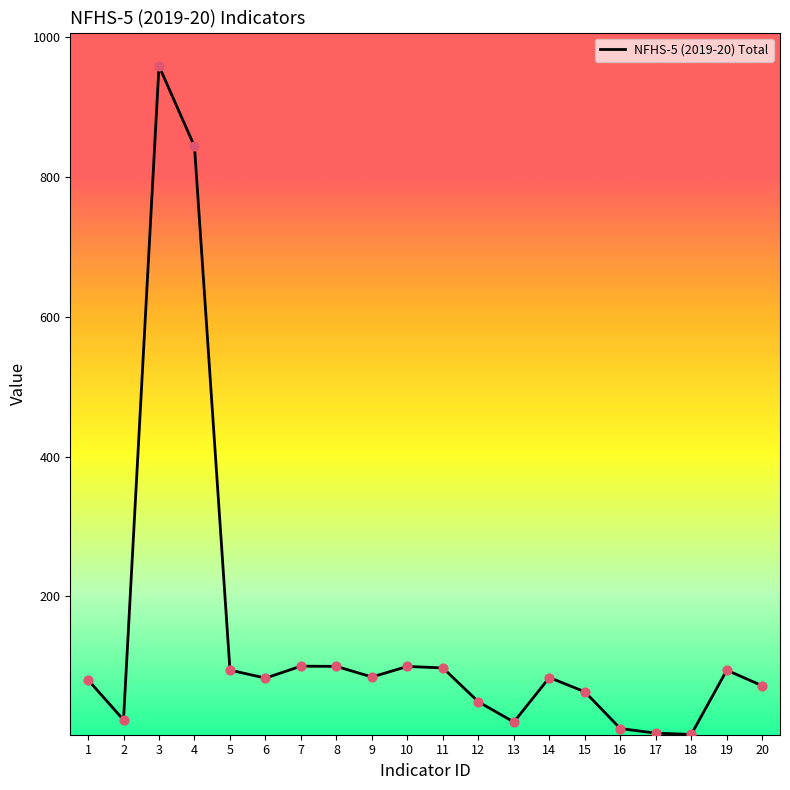

What is the change in value from 9 to 17?

-80.4